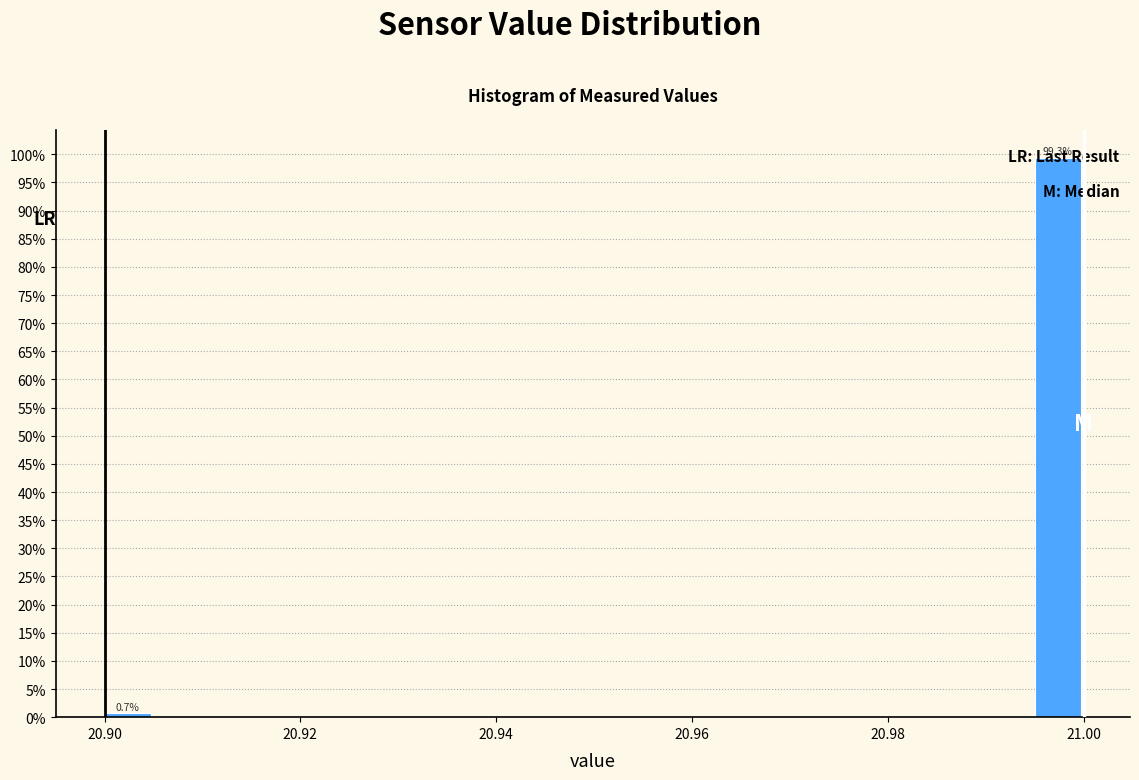

Read against the x-axis, roughly where is the centre of the tallest bar?

20.998